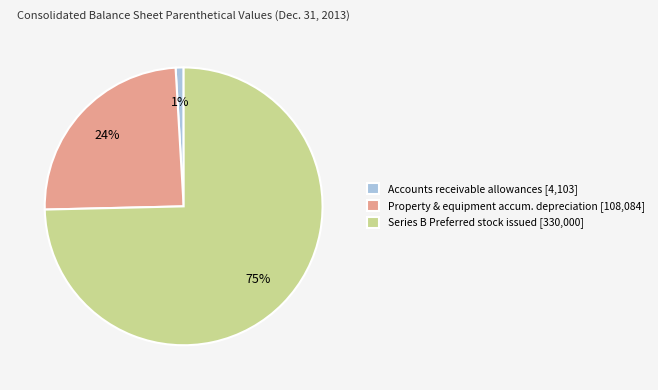

Rank the categories by value from lowest to highest.

Accounts receivable allowances [4,103], Property & equipment accum. depreciation [108,084], Series B Preferred stock issued [330,000]